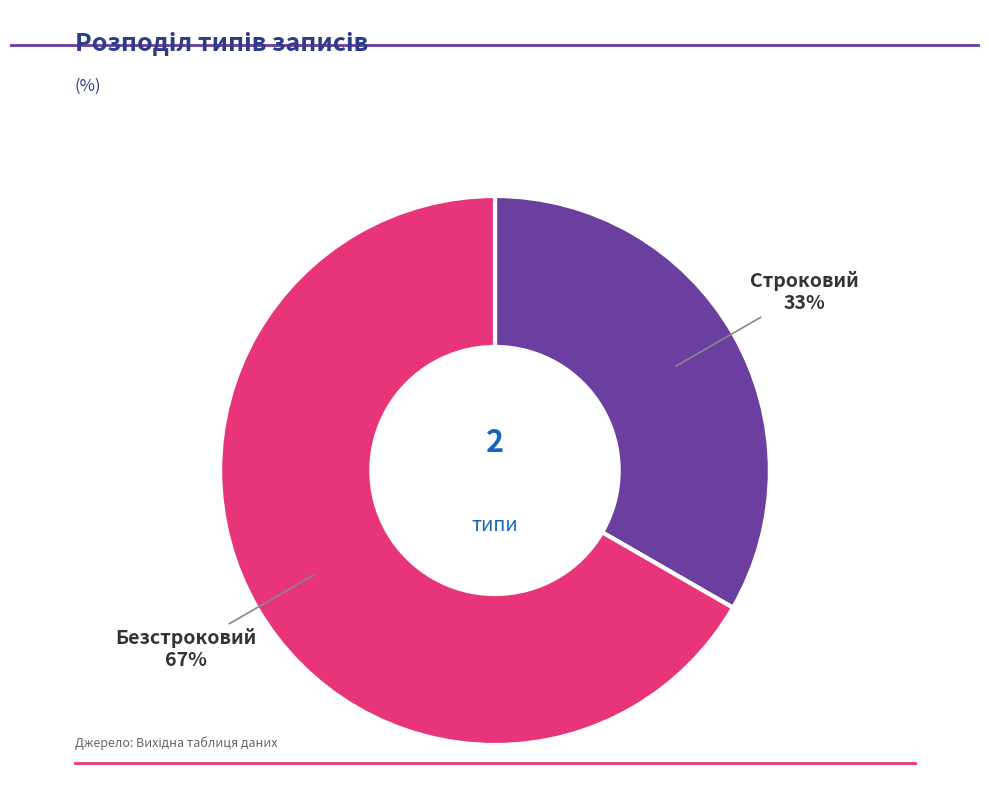

To the nearest percent, what is the average slice percentage?

50%